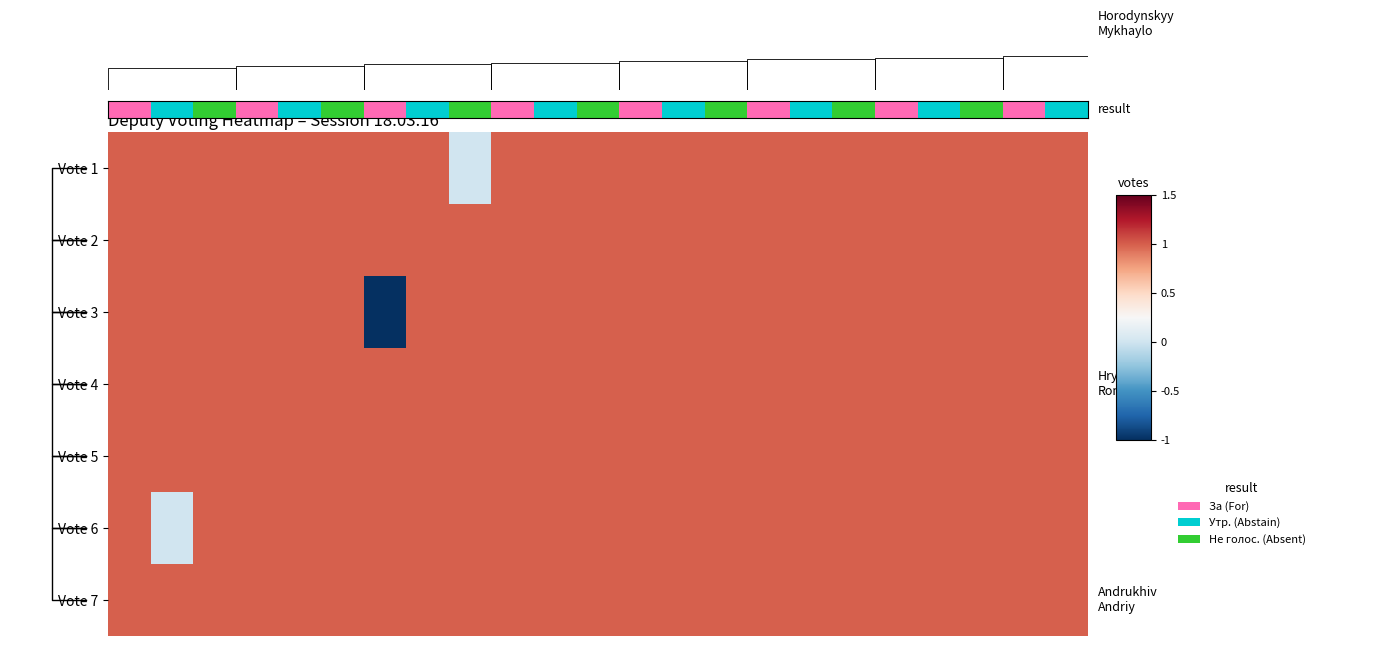

How many categories are shown in the chart?

23